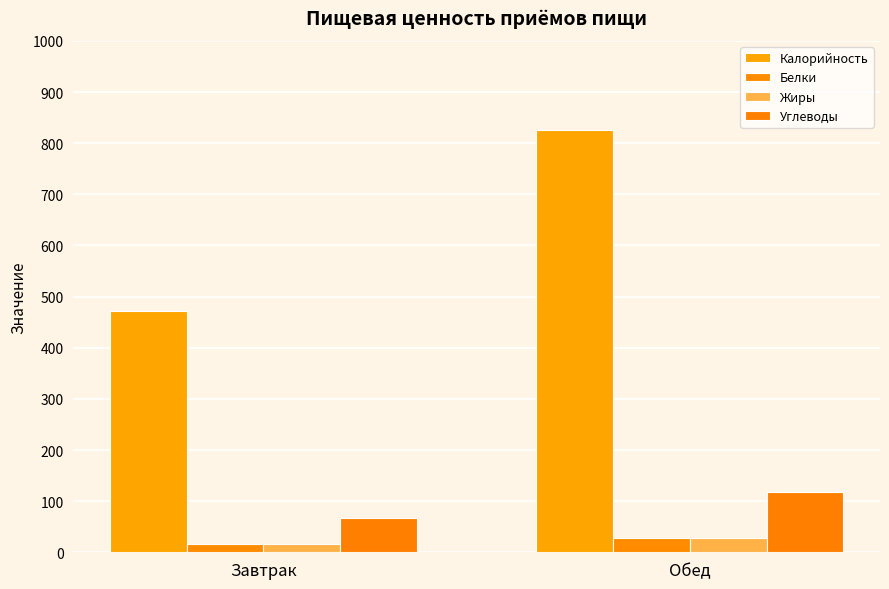

List the labels in order of Белки value, largest first.

Обед, Завтрак